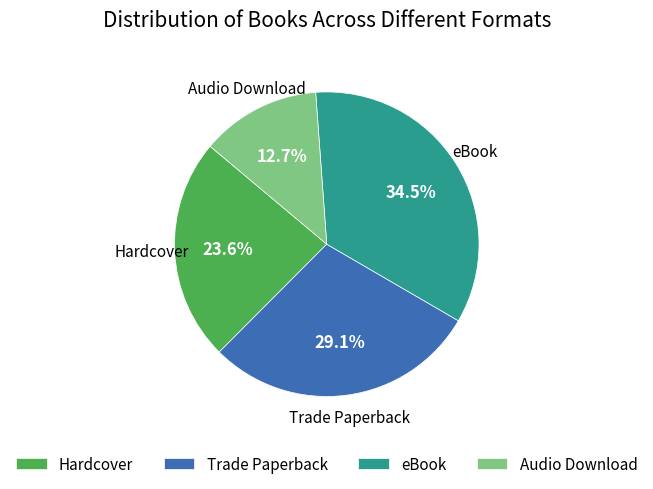

To the nearest percent, what is the combined percentage of eBook and Audio Download?

47%